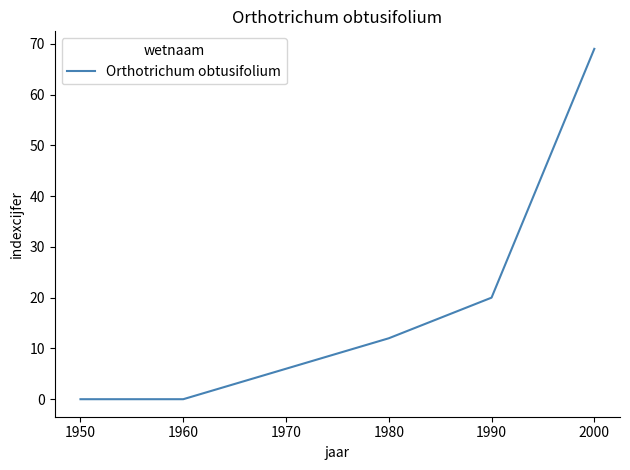

True or false: the data shows 69 at 2000.

True